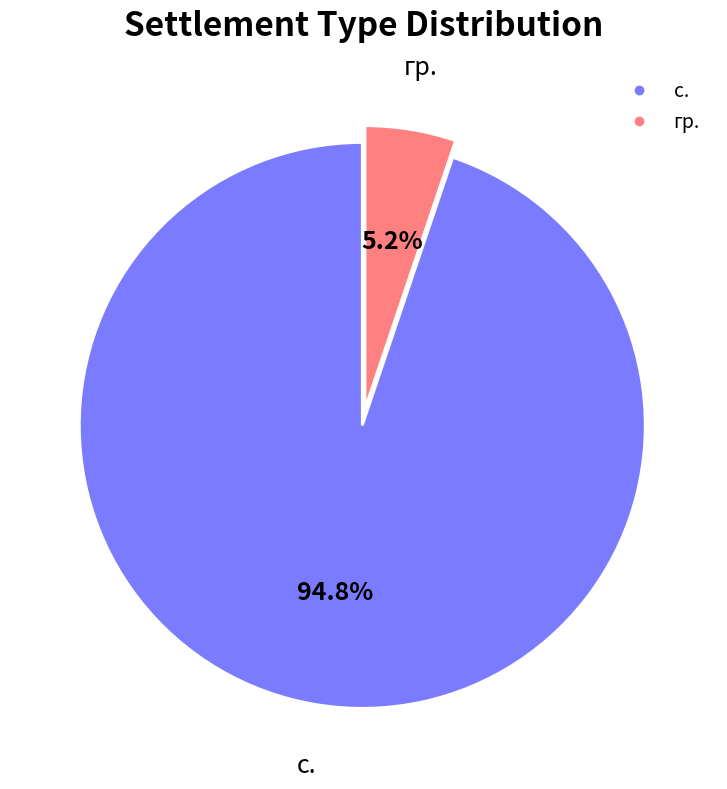

What portion of the pie excludes с.?

5.2%